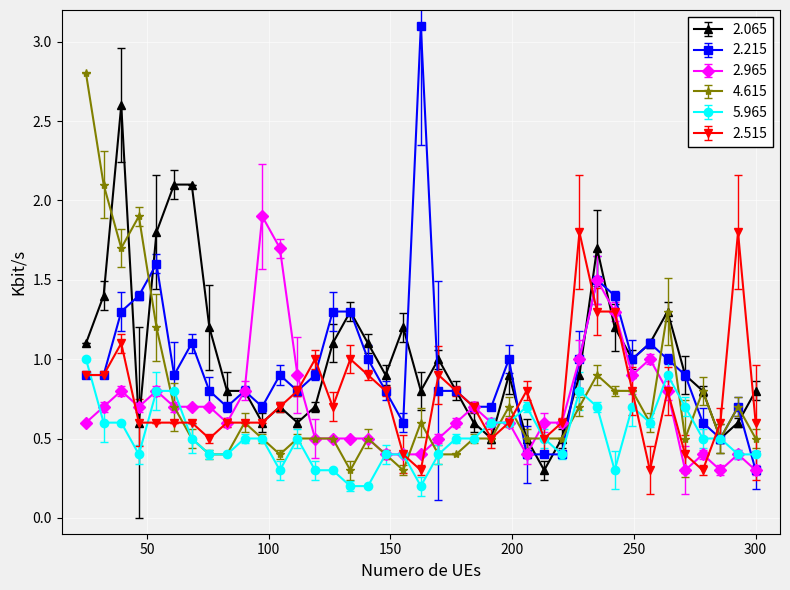

How many series are shown in this chart?

6